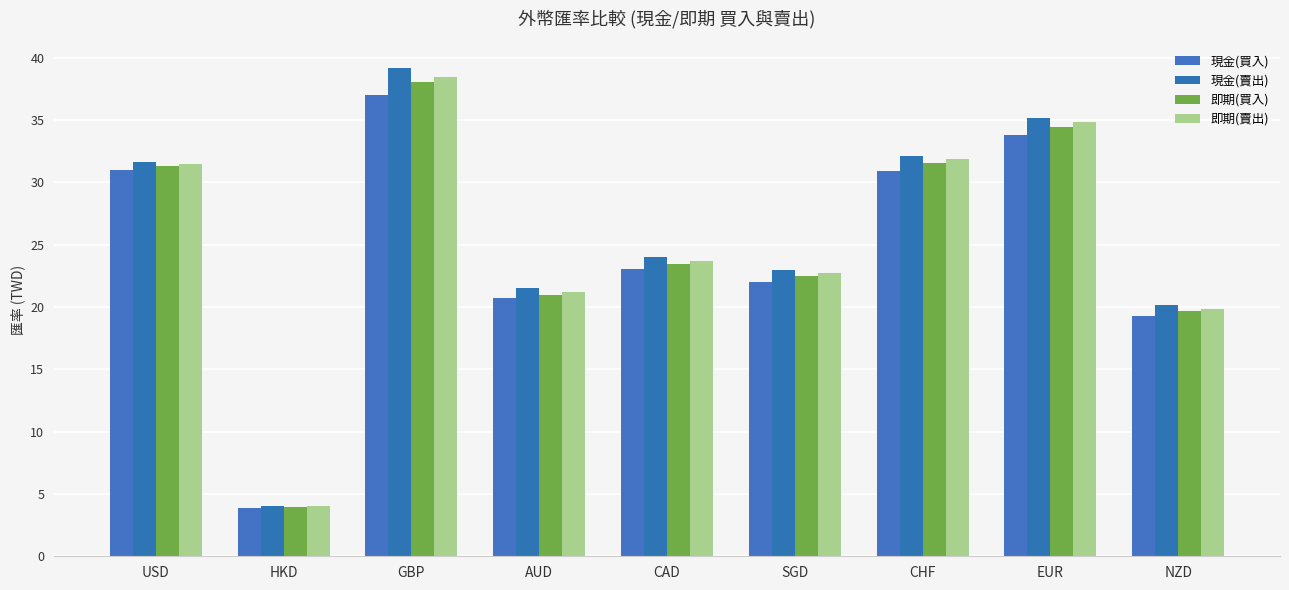

Reading left to right, extract all data points from this chart.

現金(買入): USD=31.0	HKD=3.8	GBP=37.0	AUD=20.7	CAD=23.1	SGD=22.0	CHF=30.9	EUR=33.8	NZD=19.3
現金(賣出): USD=31.7	HKD=4.0	GBP=39.1	AUD=21.5	CAD=24.0	SGD=22.9	CHF=32.1	EUR=35.2	NZD=20.1
即期(買入): USD=31.3	HKD=4.0	GBP=38.0	AUD=21.0	CAD=23.5	SGD=22.5	CHF=31.6	EUR=34.5	NZD=19.7
即期(賣出): USD=31.4	HKD=4.0	GBP=38.5	AUD=21.2	CAD=23.7	SGD=22.7	CHF=31.9	EUR=34.9	NZD=19.9